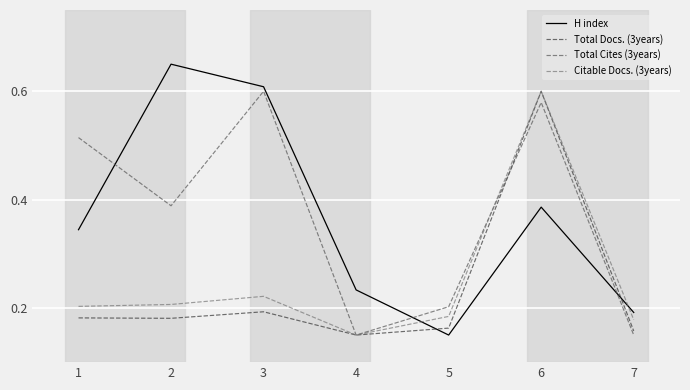

Which series ends up on top after the final intersection of Total Cites (3years) and H index?

H index